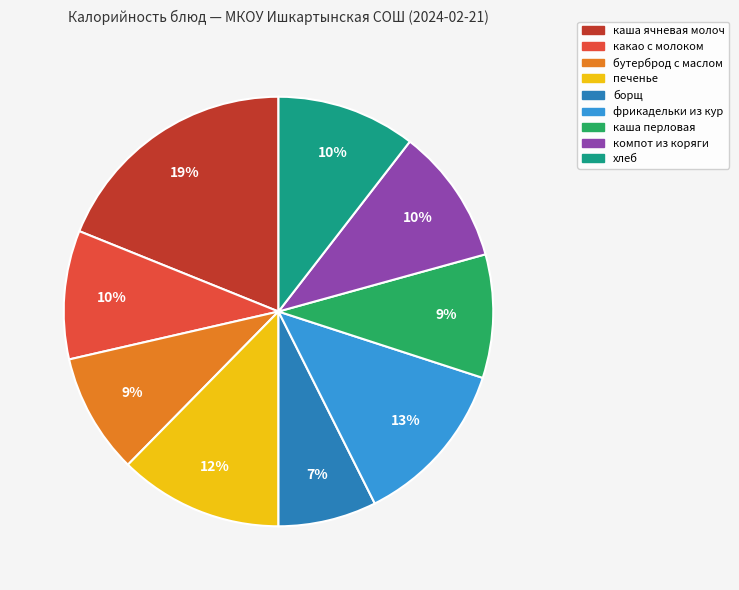

The печенье slice represents 12% of the pie. True or false?

True